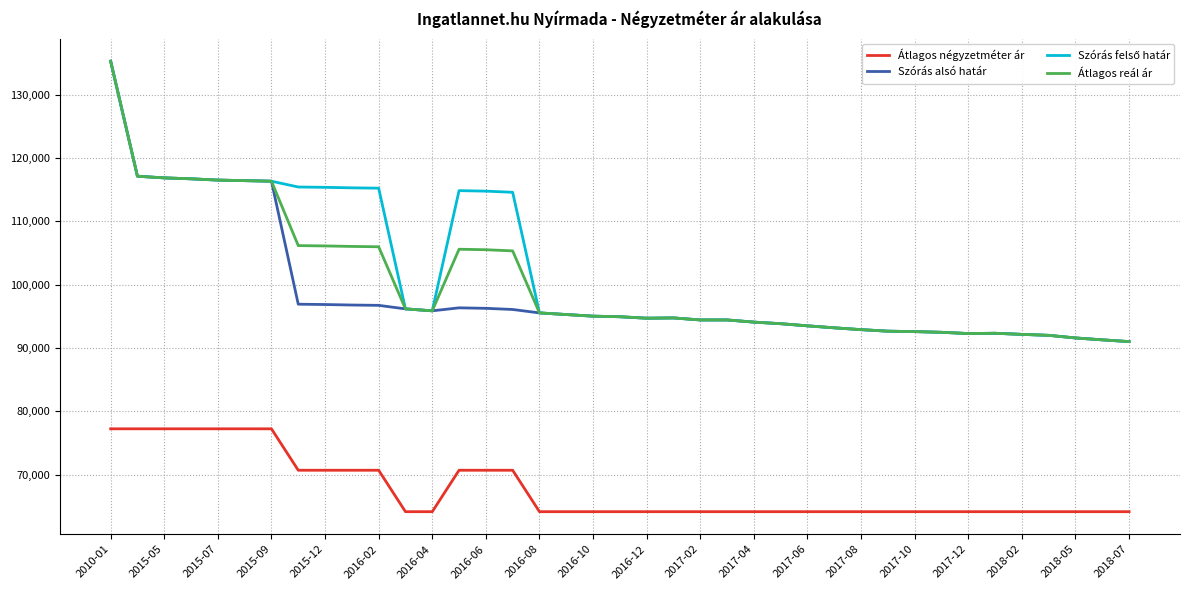

What is the greatest value displayed?

135299